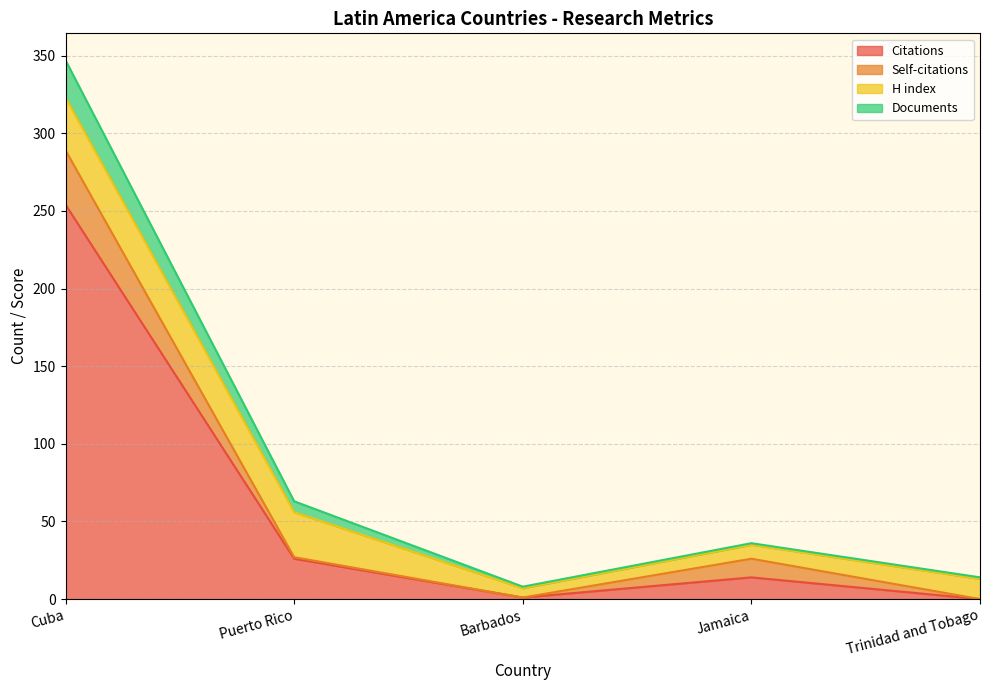

What is the label of the 5th point from the right?

Cuba